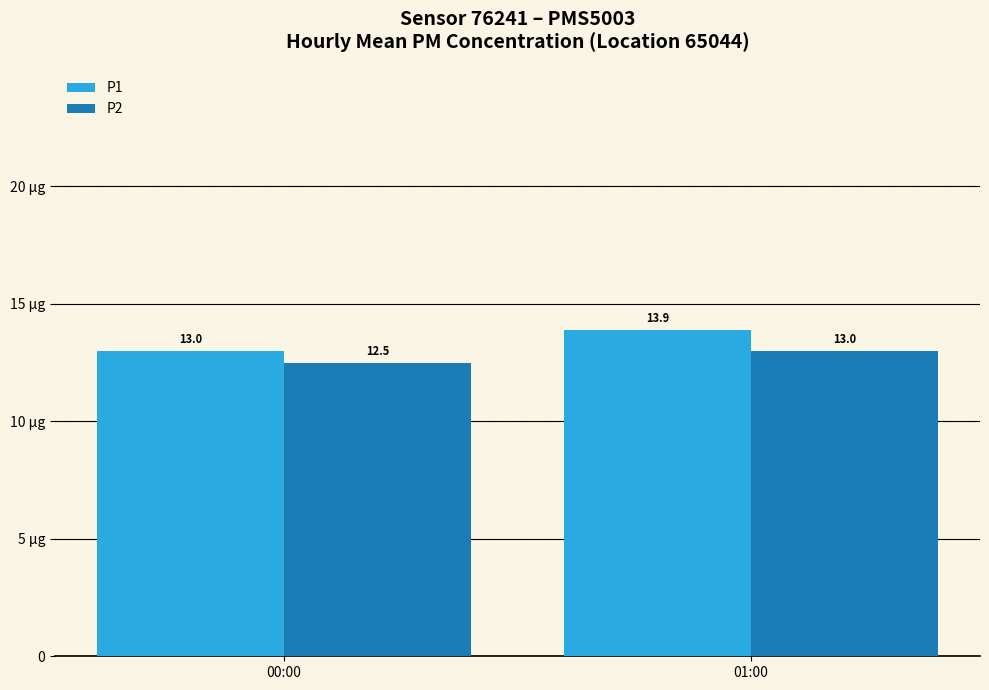

Reading left to right, what are all the values shown in this chart?

P1: 13.0	13.9
P2: 12.5	13.0